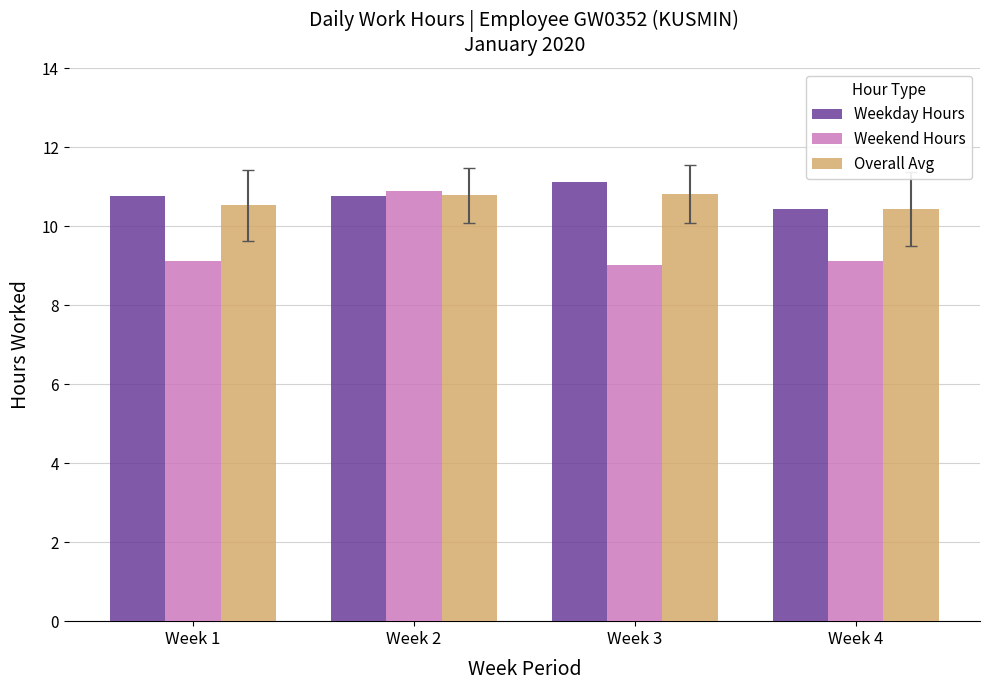

Are the bars grouped side by side (vs. stacked)?

Yes